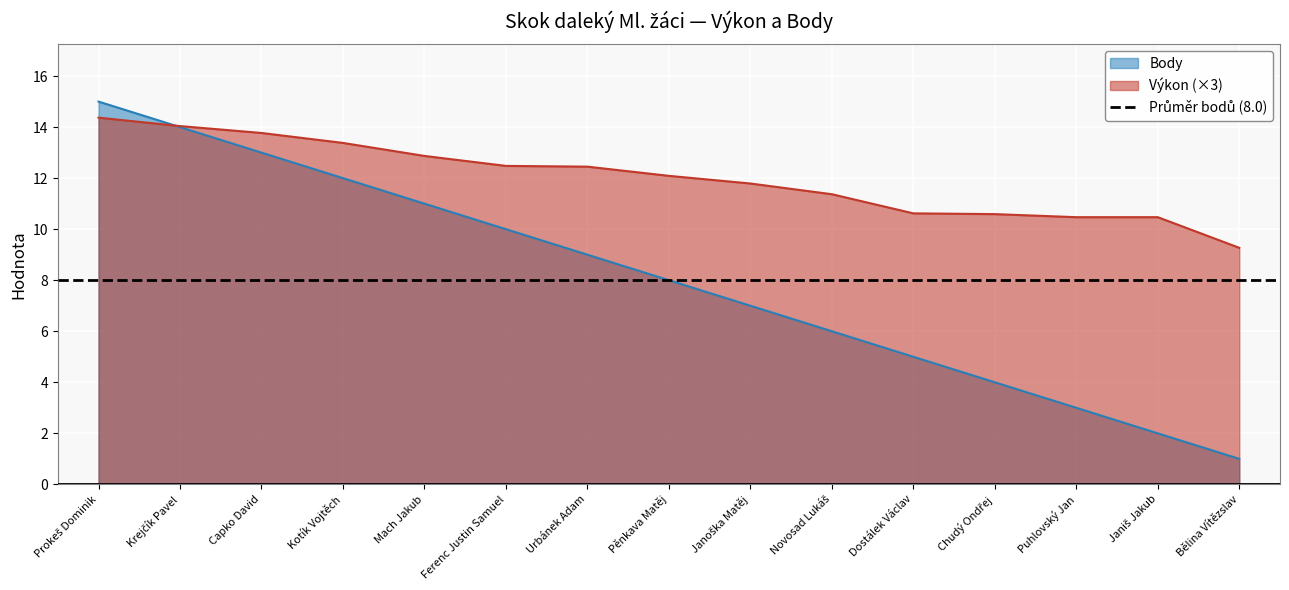

What is the spread (max minus min) of values at Janoška Matěj?

4.8